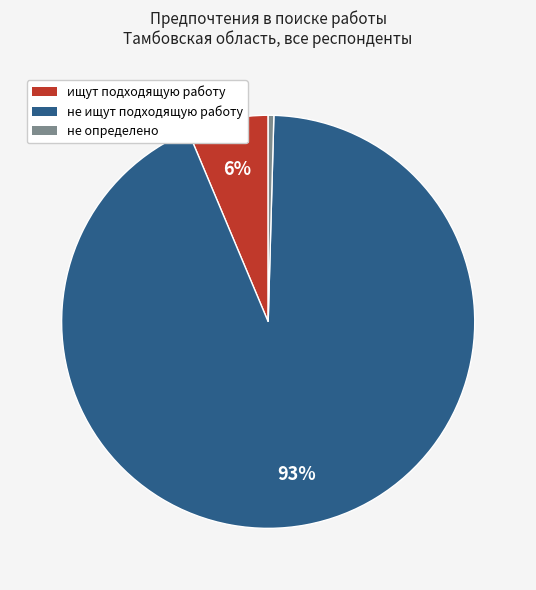

Is there any slice that represents more than half of the pie?

Yes